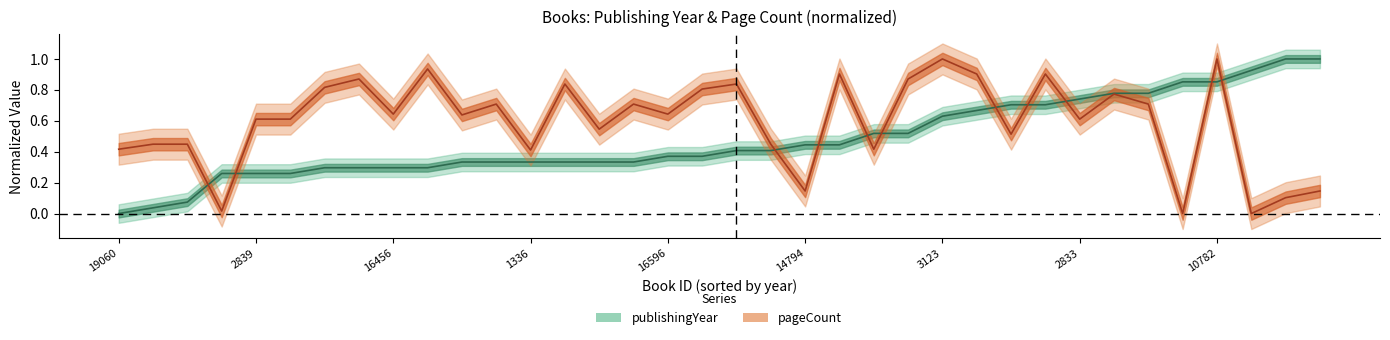

How many data points in publishingYear are above 0?

35